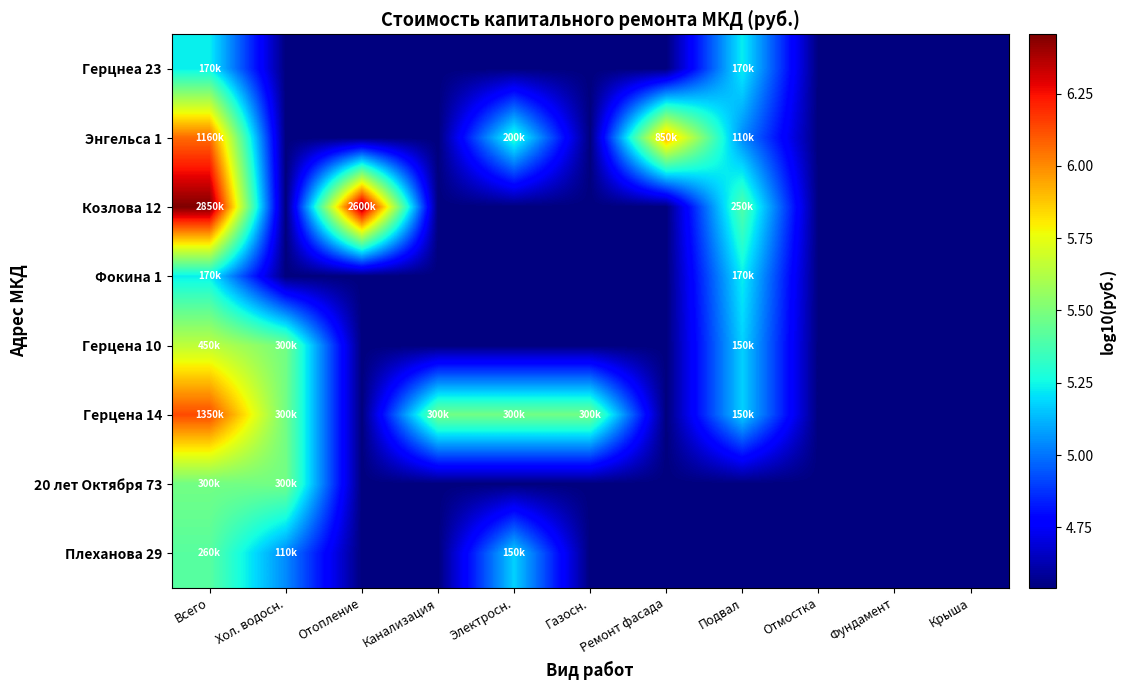

How many categories are shown in the chart?

11